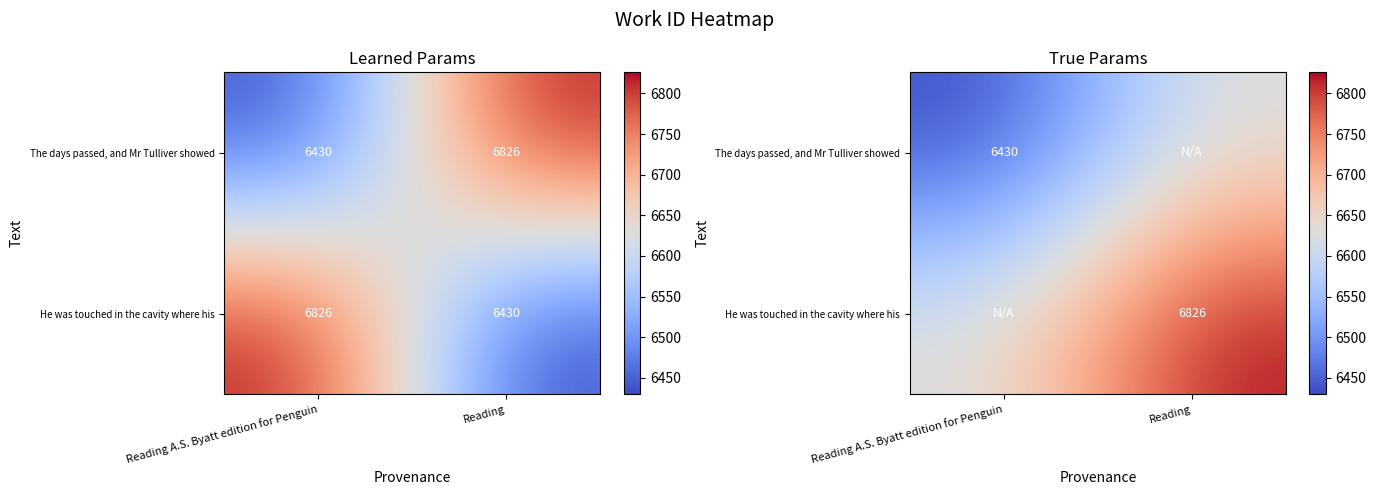

How many data points in The days passed, and Mr Tulliver showed are less than 6628?

1